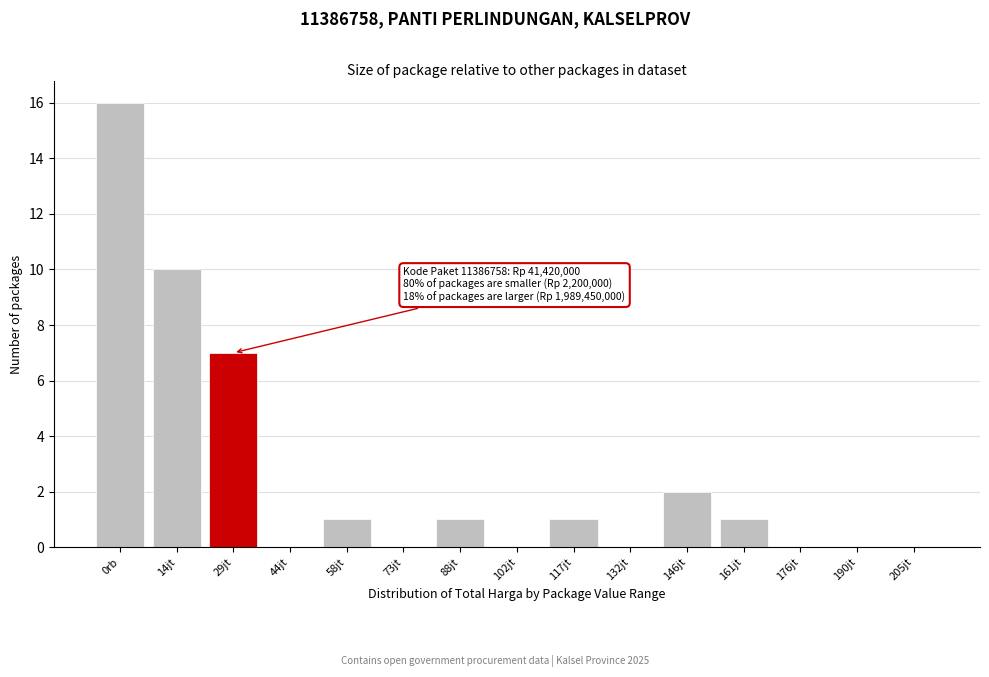

Reading right to left, transcribe all the data shown in this chart.

205jt=0	190jt=0	176jt=0	161jt=1	146jt=2	132jt=0	117jt=1	102jt=0	88jt=1	73jt=0	58jt=1	44jt=0	29jt=7	14jt=10	0rb=16